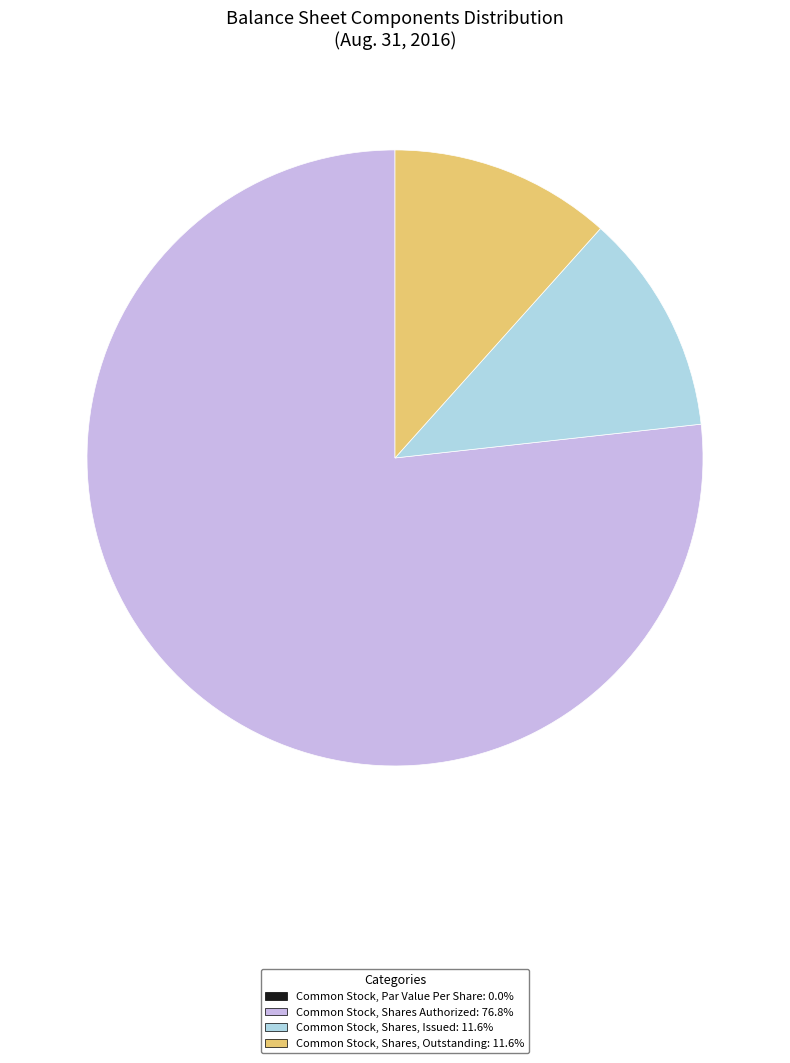

The Common Stock, Shares, Issued slice represents 12% of the pie. True or false?

True